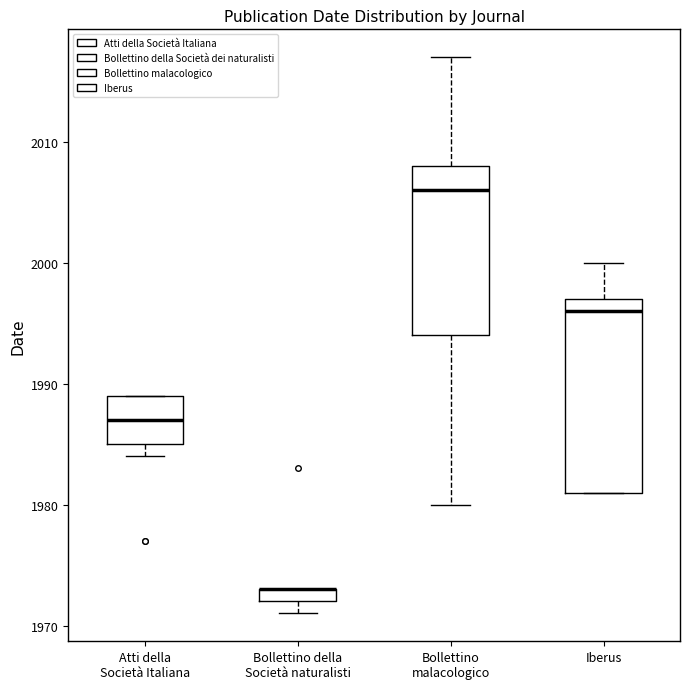

Comparing the boxes themselves (not the whiskers), which one is the tallest?

Iberus